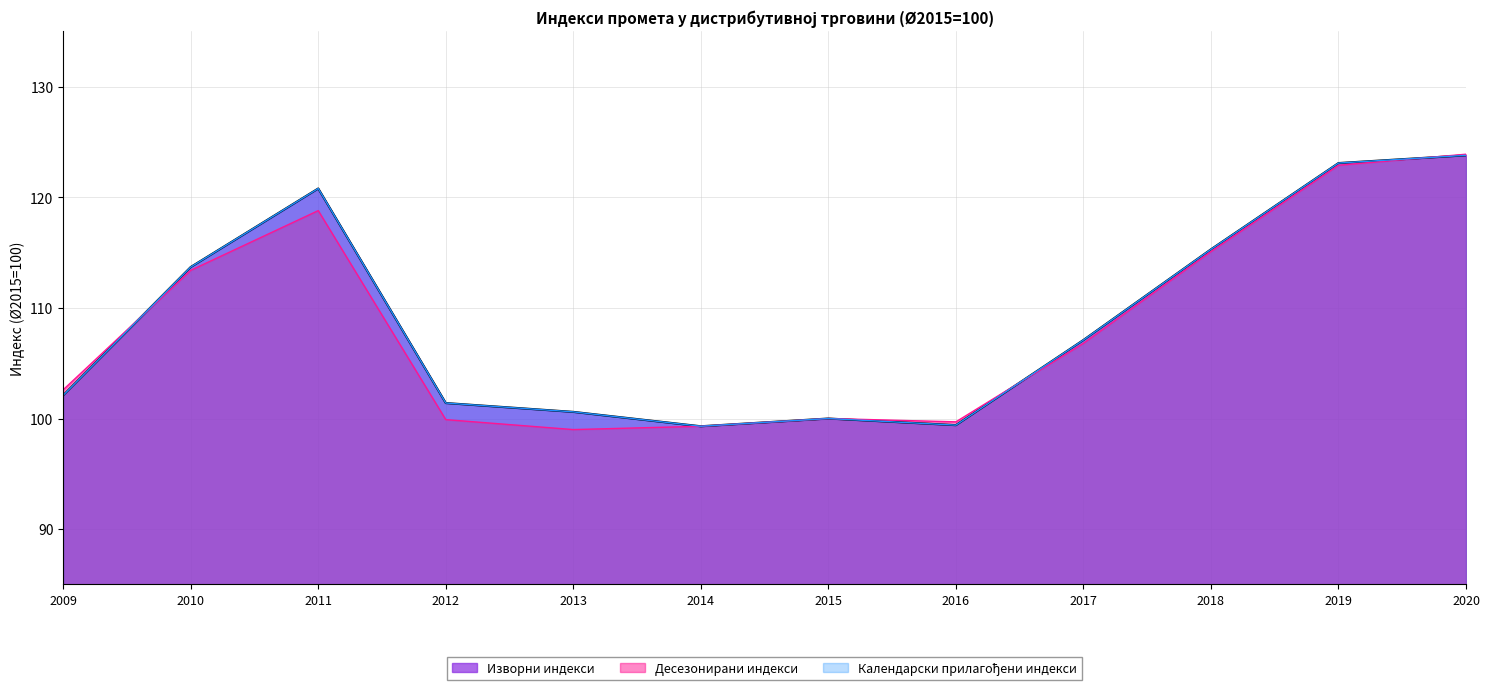

How many interior local peaks does the Десезонирани индекси series have?

2